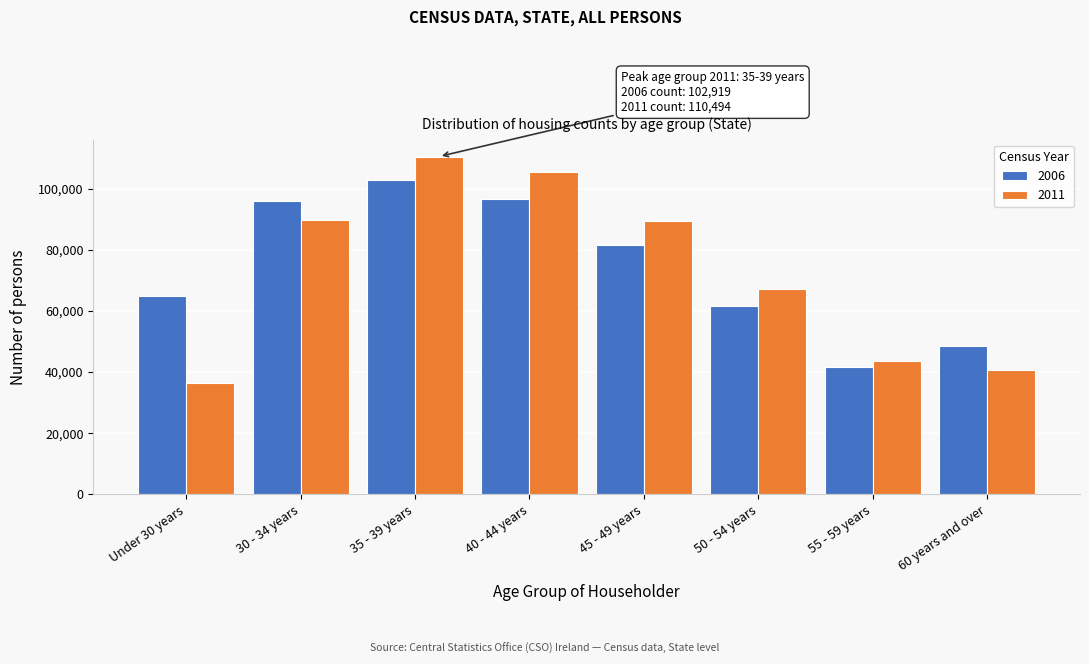

Which series has the largest range (max minus min)?

2011